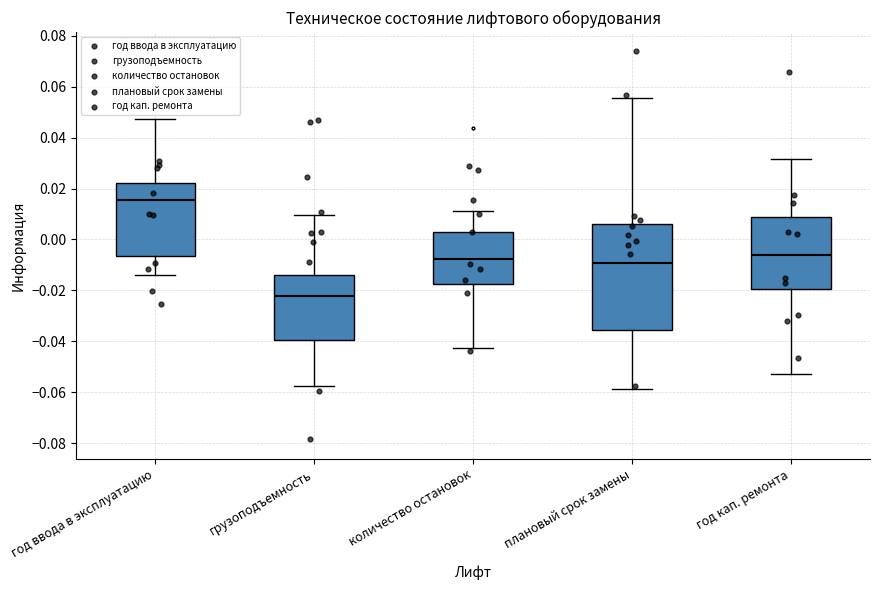

Which box's median line is the highest?

год ввода в эксплуатацию